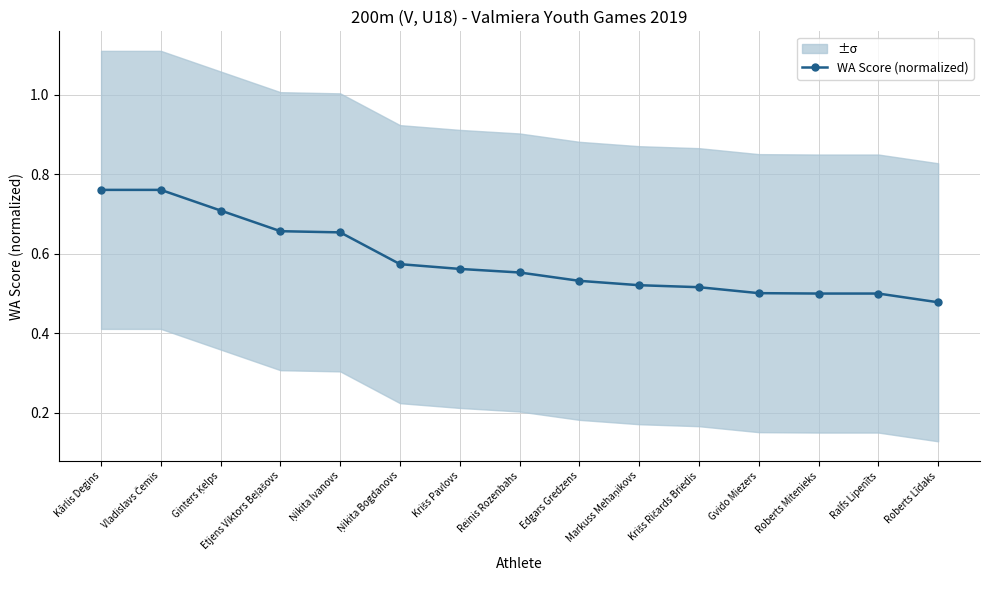

Reading left to right, list all the values displayed in this chart.

0.8	0.8	0.7	0.7	0.7	0.6	0.6	0.6	0.5	0.5	0.5	0.5	0.5	0.5	0.5